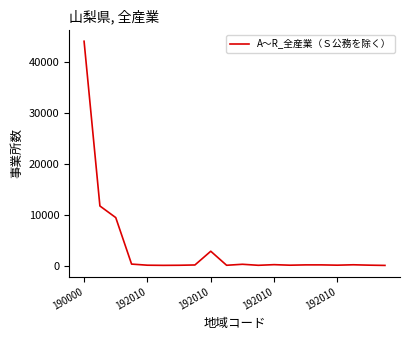

Does the chart display data point markers on the line(s)?

No